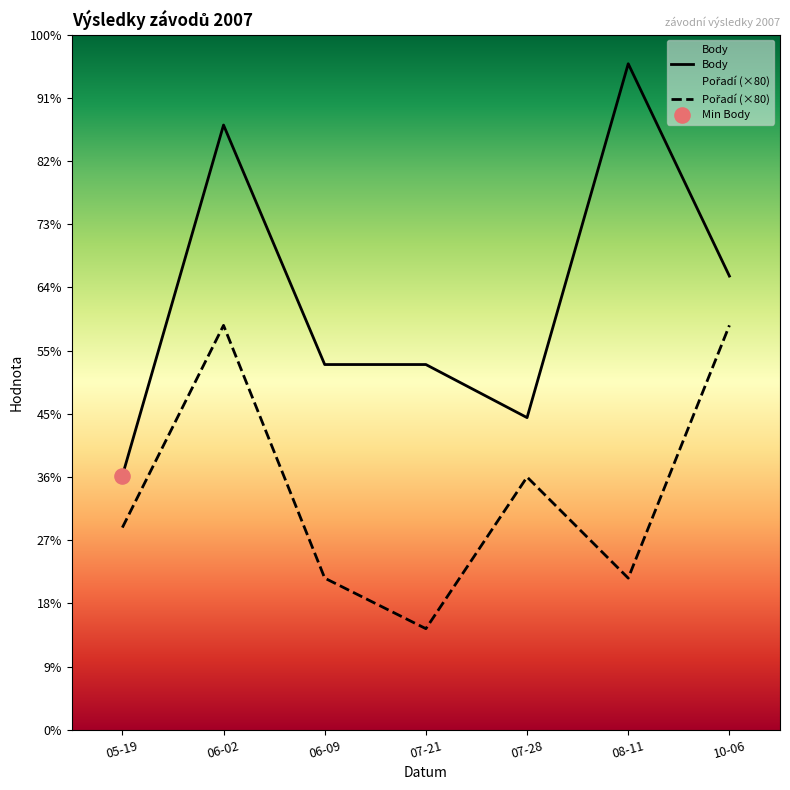

At which category is the sum across all series the highest?

06-02